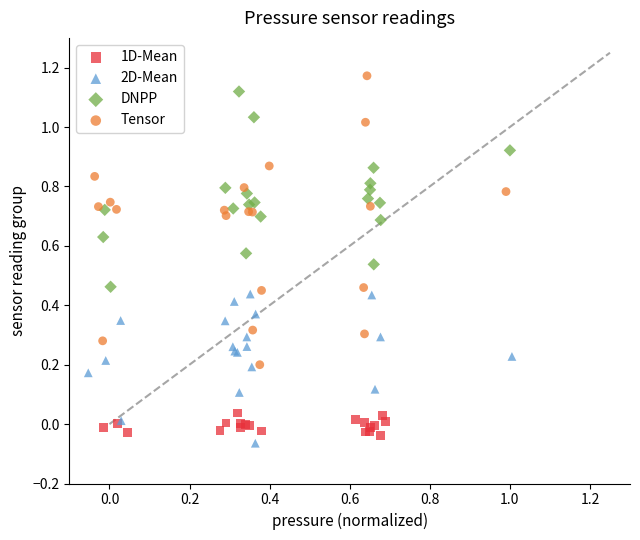

Which series has the largest Y range (max minus min)?

Tensor